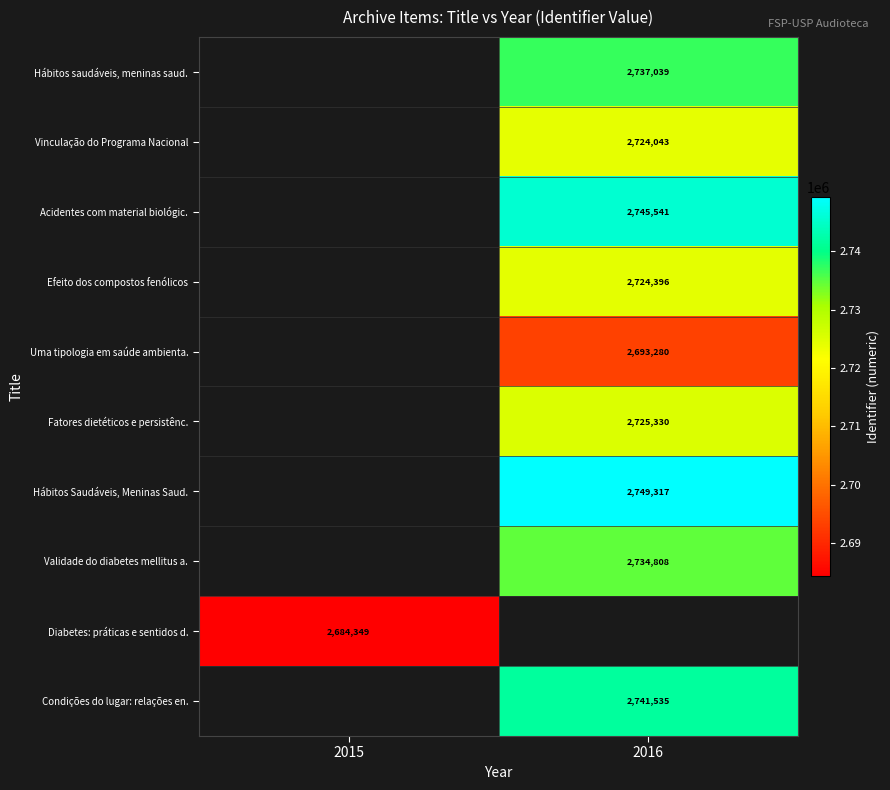

Is it true that Hábitos Saudáveis, Meninas Saud. equals 2749317 at 2016?

True